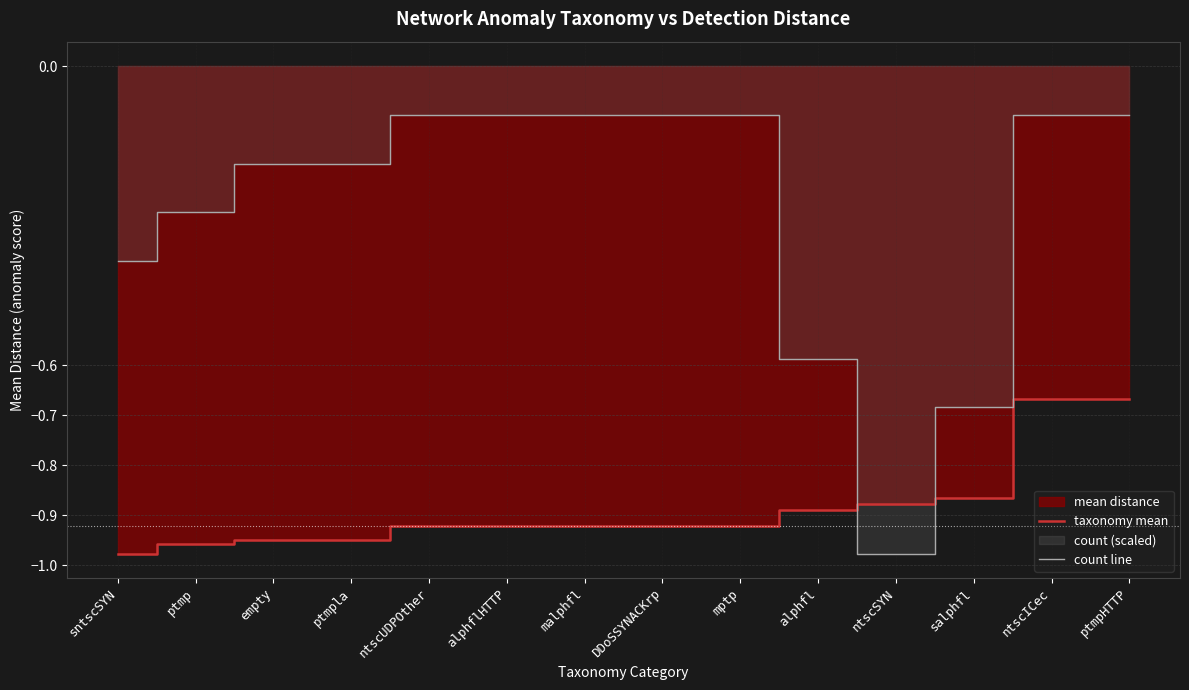

Reading left to right, extract all data points from this chart.

taxonomy mean: sntscSYN=-1.0	ptmp=-1.0	empty=-0.9	ptmpla=-0.9	ntscUDPOther=-0.9	alphflHTTP=-0.9	malphfl=-0.9	DDoSSYNACKrp=-0.9	mptp=-0.9	alphfl=-0.9	ntscSYN=-0.9	salphfl=-0.9	ntscICec=-0.7	ptmpHTTP=-0.7
count line: sntscSYN=-0.4	ptmp=-0.3	empty=-0.2	ptmpla=-0.2	ntscUDPOther=-0.1	alphflHTTP=-0.1	malphfl=-0.1	DDoSSYNACKrp=-0.1	mptp=-0.1	alphfl=-0.6	ntscSYN=-1.0	salphfl=-0.7	ntscICec=-0.1	ptmpHTTP=-0.1